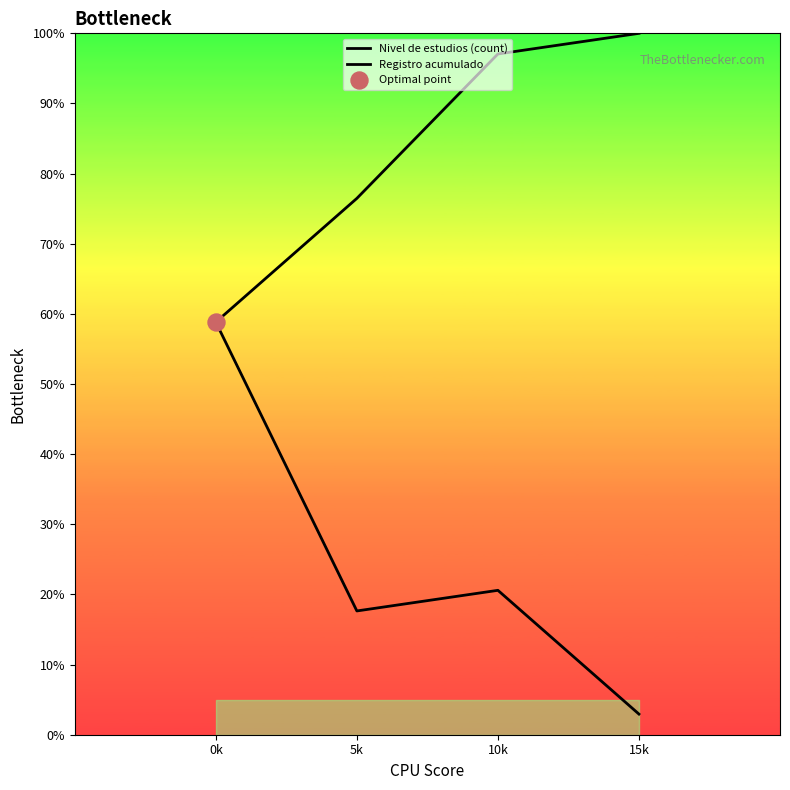

At which category is the sum across all series the highest?

0k